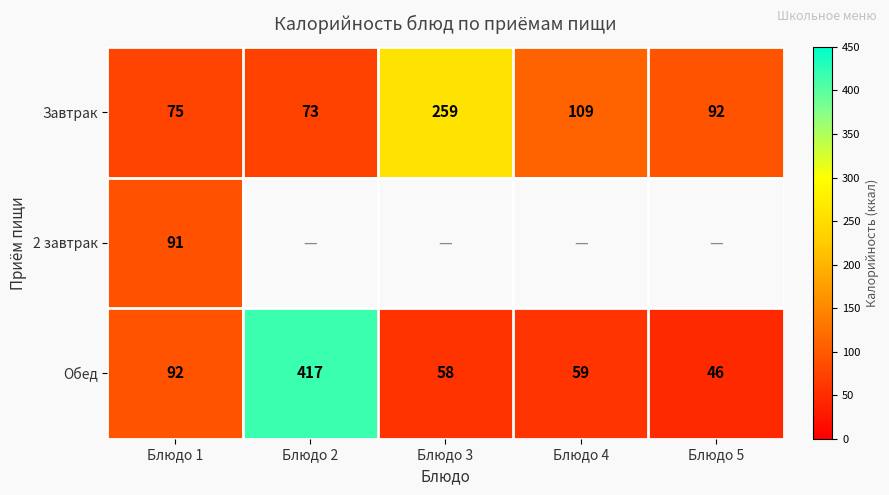

At which category is the sum across all series the highest?

Блюдо 1